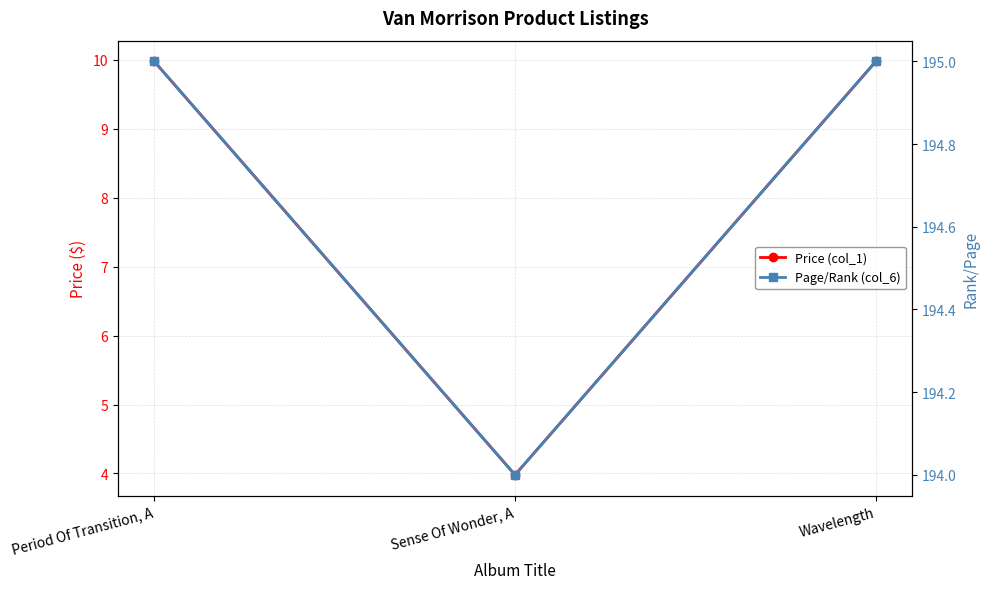

Is it true that Price (col_1) equals 4.0 at Sense Of Wonder, A?

True